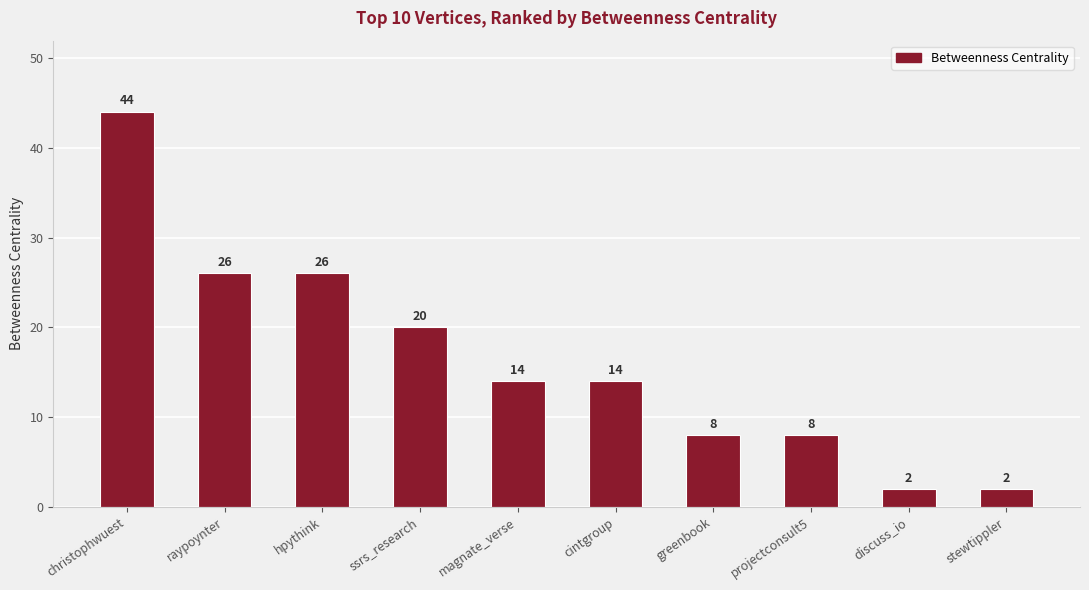

What is the difference between the values at projectconsult5 and raypoynter?

18